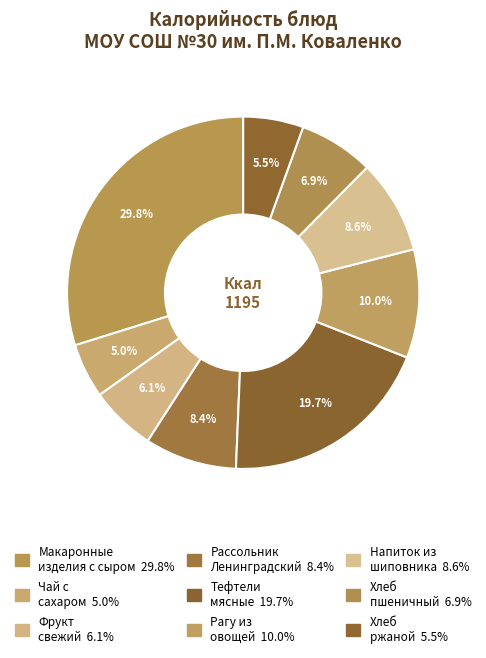

To the nearest percent, what is the average slice percentage?

11%